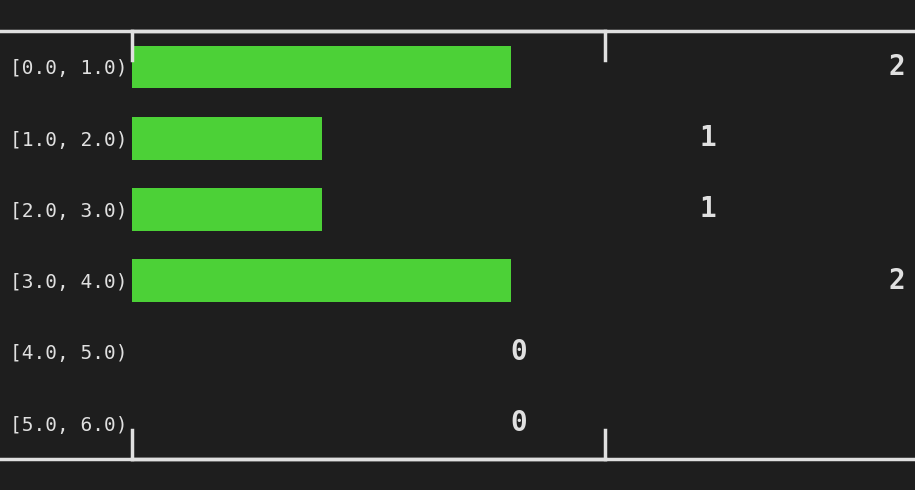

Reading bottom to top, list all the values displayed in this chart.

[5.0, 6.0)=0	[4.0, 5.0)=0	[3.0, 4.0)=2	[2.0, 3.0)=1	[1.0, 2.0)=1	[0.0, 1.0)=2